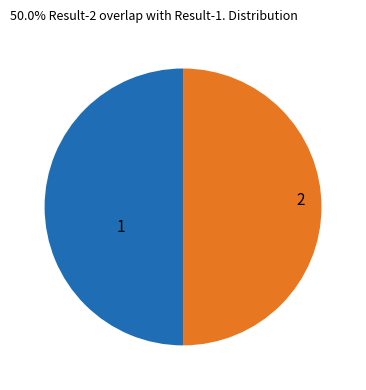

What percentage is the 2 slice, to the nearest percent?

50%